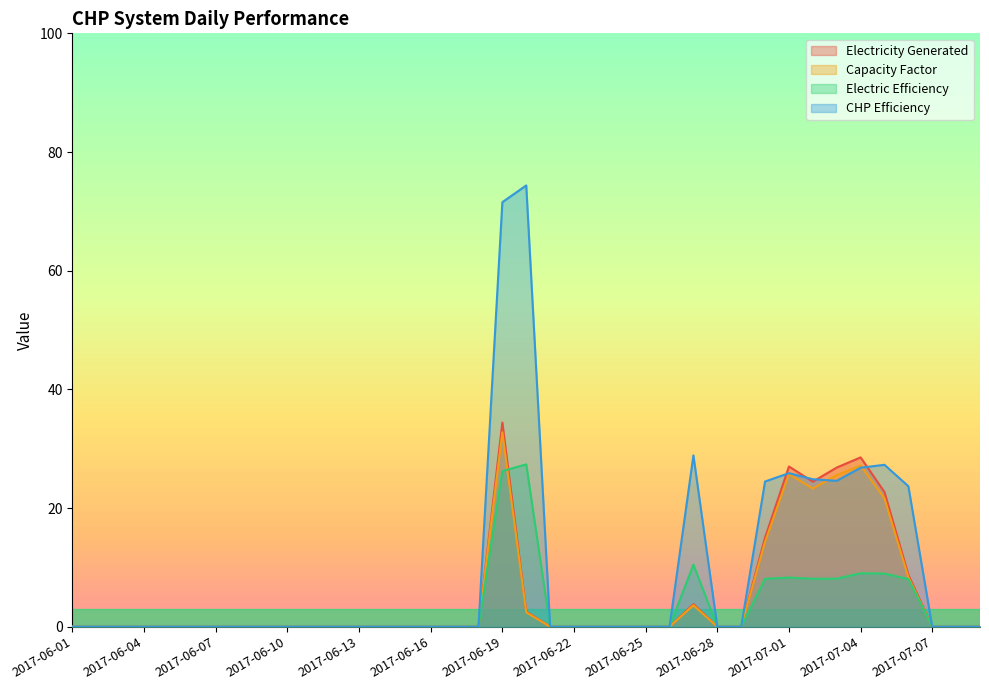

At 2017-07-08, list the series in order from smallest to largest.

Electricity Generated, Capacity Factor, Electric Efficiency, CHP Efficiency